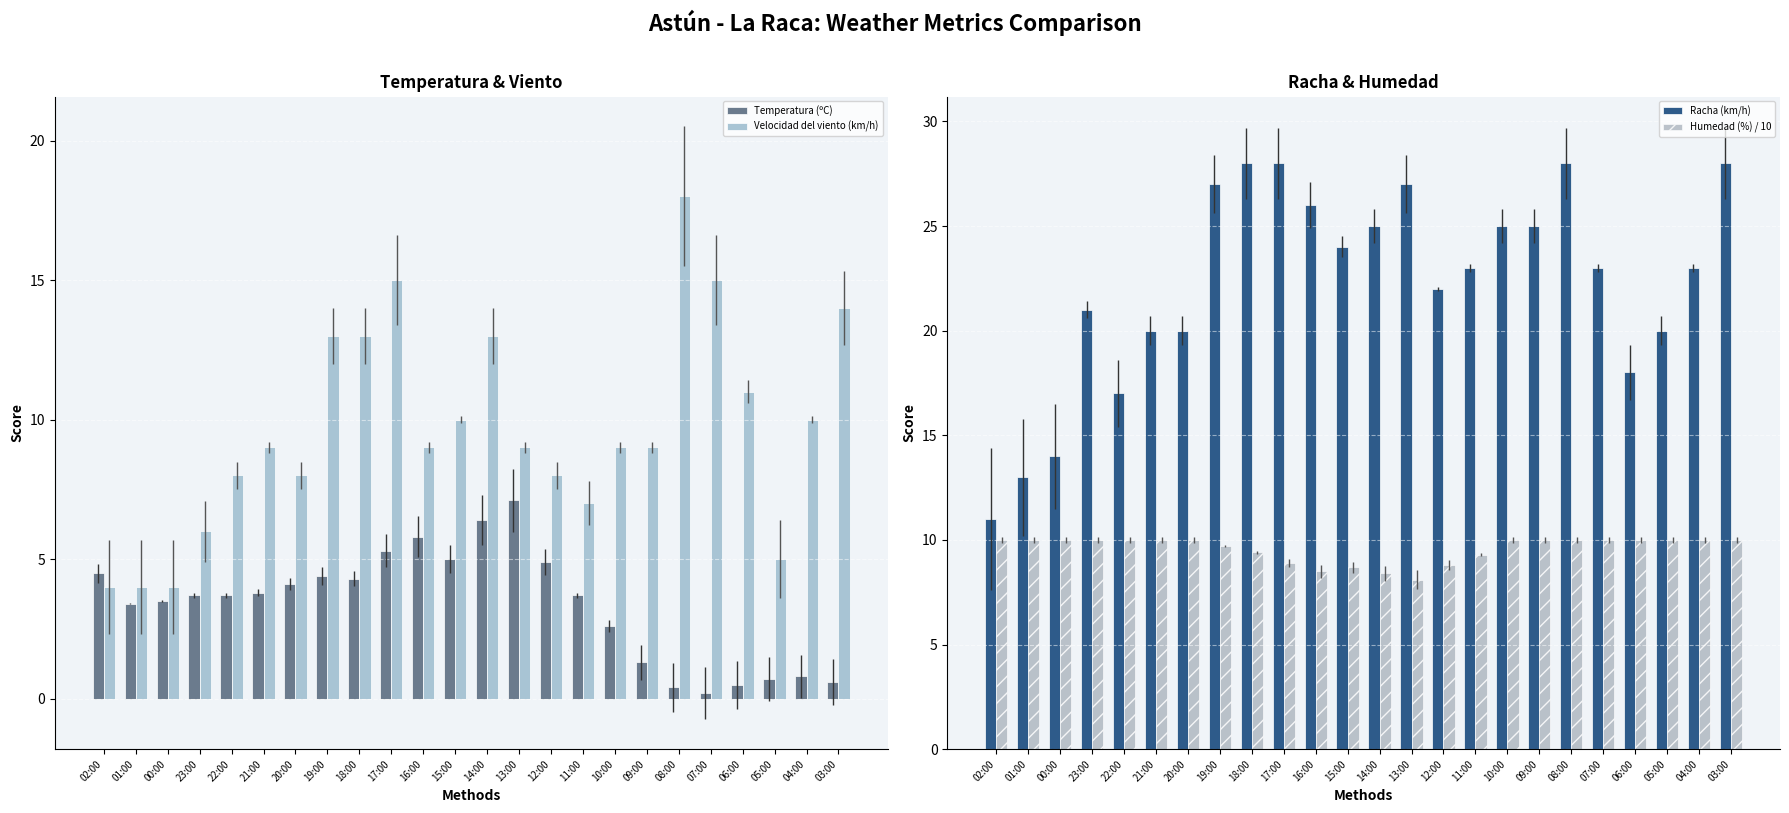

Is the value of Temperatura (ºC) at 20:00 greater than the value of Humedad (%) / 10 at 16:00?

No